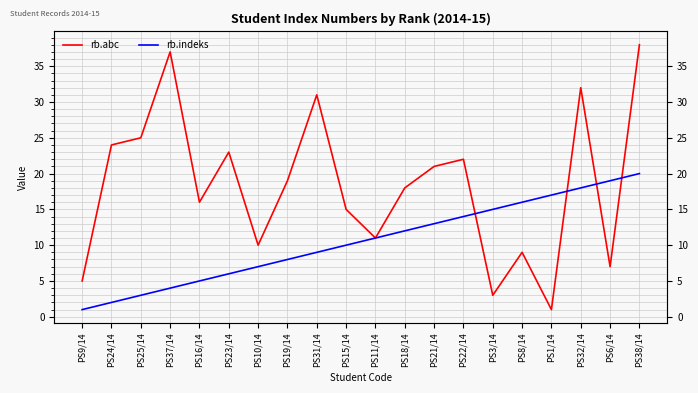

Reading left to right, extract all data points from this chart.

rb.abc: 5	24	25	37	16	23	10	19	31	15	11	18	21	22	3	9	1	32	7	38
rb.indeks: 1	2	3	4	5	6	7	8	9	10	11	12	13	14	15	16	17	18	19	20